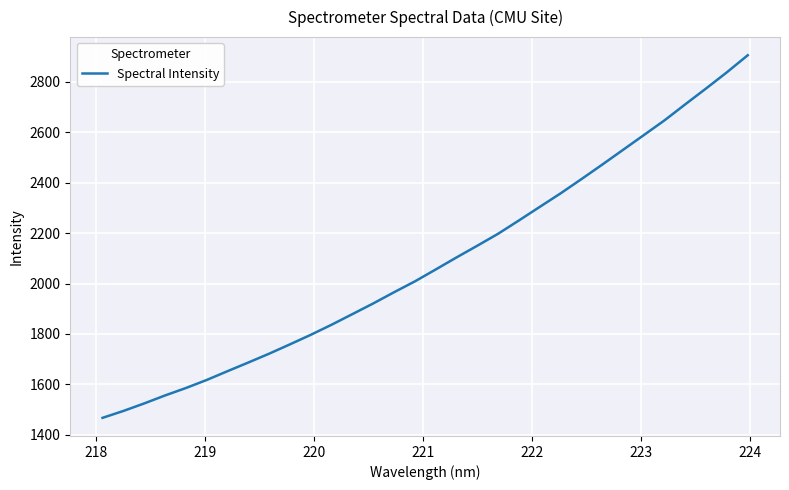

What is the greatest value displayed?

2905.4